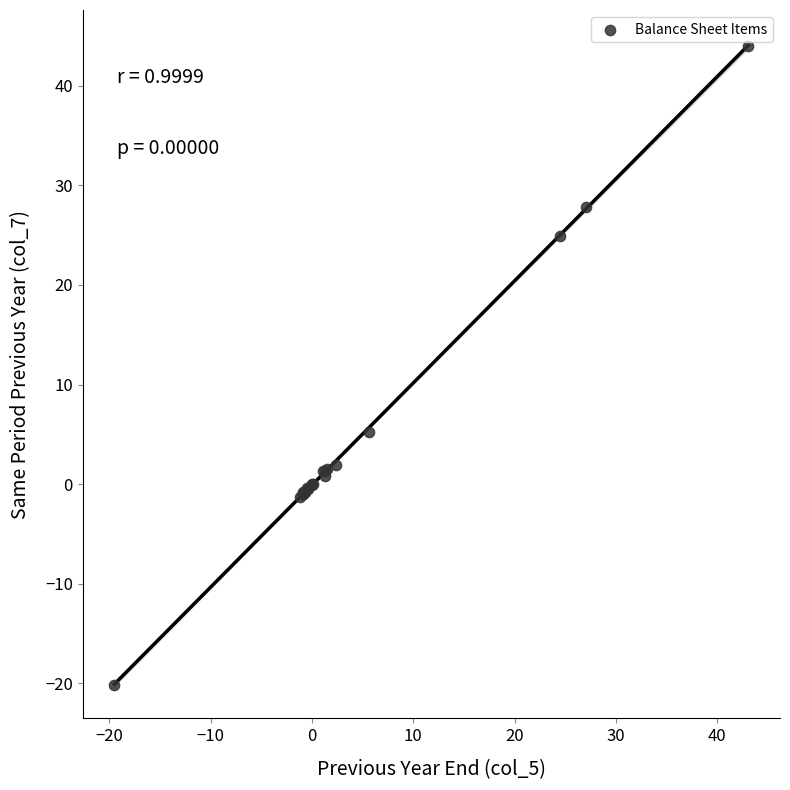

What Y value in the scatter plot is closest to 11?

5.3